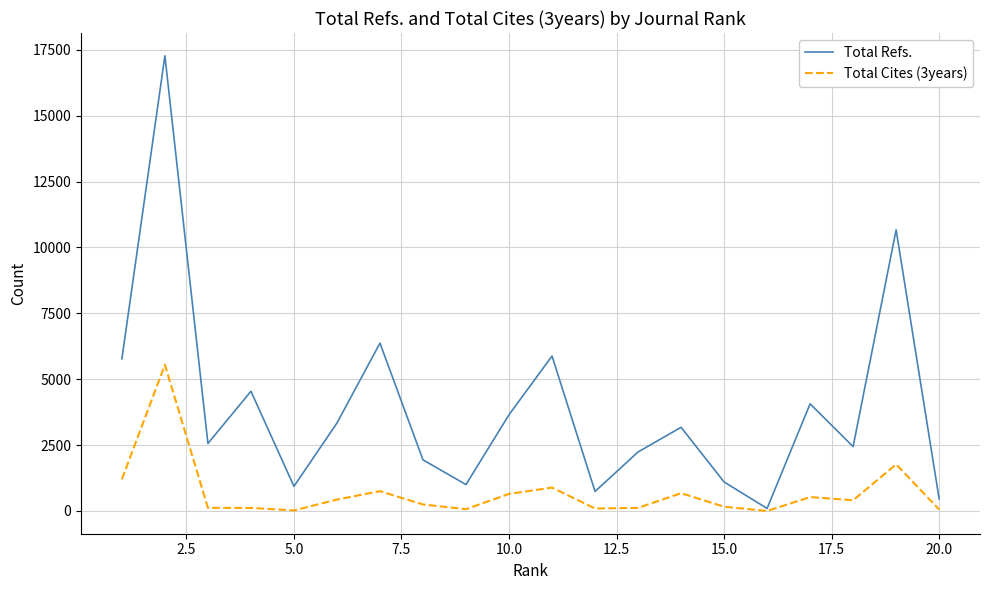

True or false: Total Cites (3years) has more than 0 interior local peaks.

True